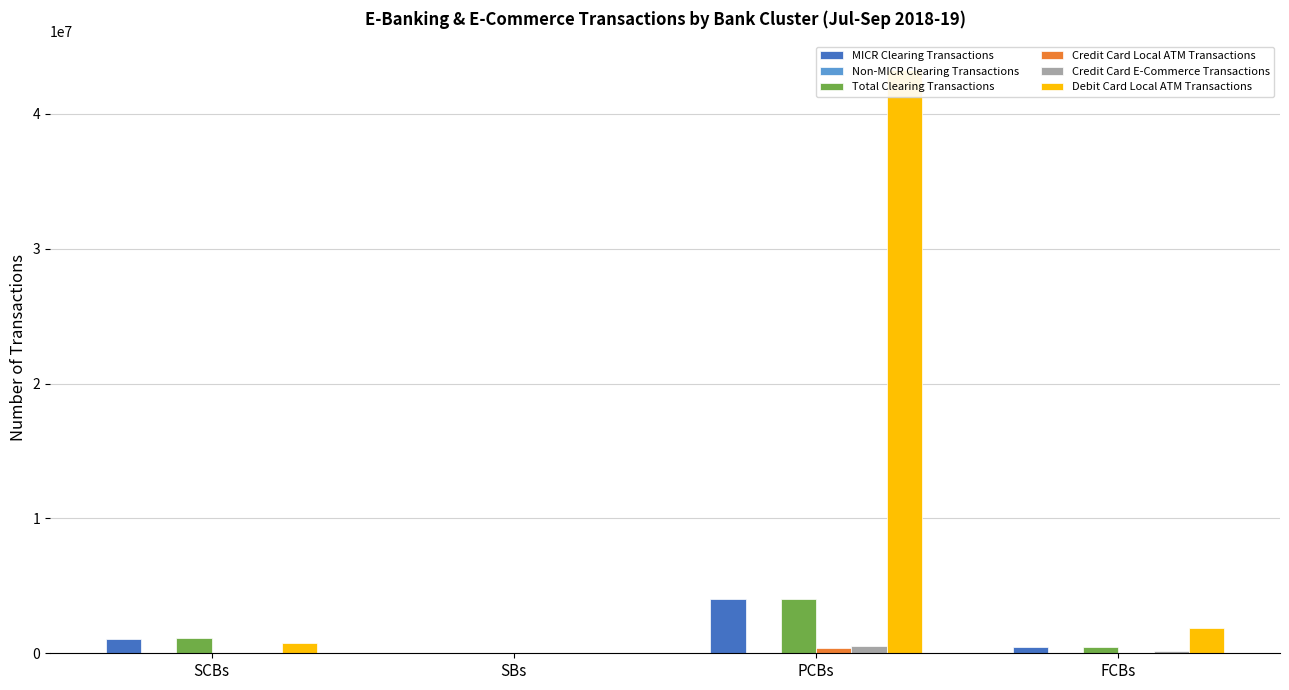

Reading right to left, transcribe all the data shown in this chart.

MICR Clearing Transactions: FCBs=434910	PCBs=4003470	SBs=43602	SCBs=1083143
Non-MICR Clearing Transactions: FCBs=0	PCBs=2568	SBs=1427	SCBs=15397
Total Clearing Transactions: FCBs=434910	PCBs=4006038	SBs=45029	SCBs=1098540
Credit Card Local ATM Transactions: FCBs=28422	PCBs=384127	SBs=0	SCBs=9789
Credit Card E-Commerce Transactions: FCBs=156129	PCBs=503207	SBs=0	SCBs=828
Debit Card Local ATM Transactions: FCBs=1893818	PCBs=43217240	SBs=14846	SCBs=735520